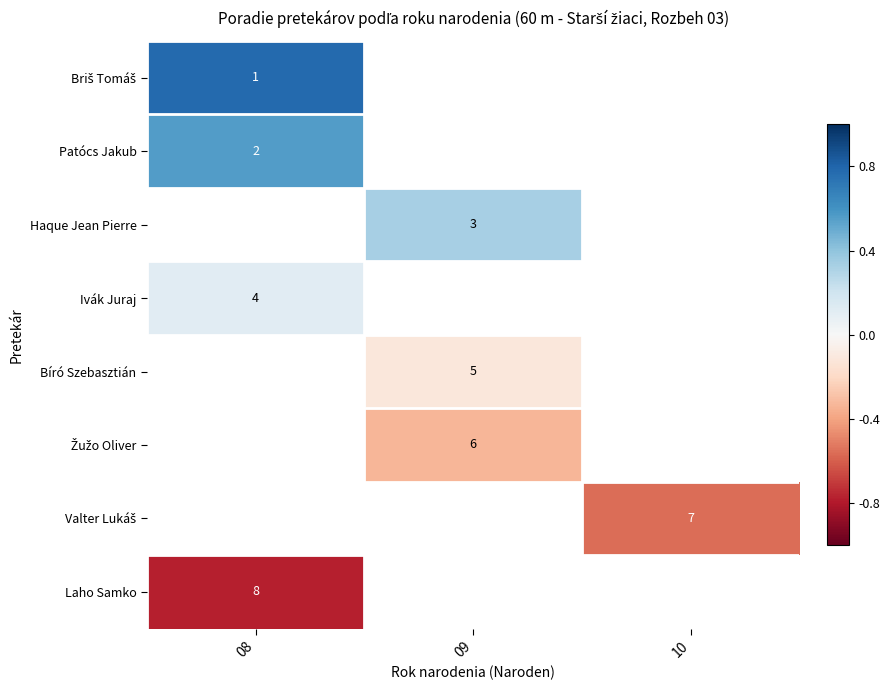

What is the minimum value shown in the chart?

-0.8